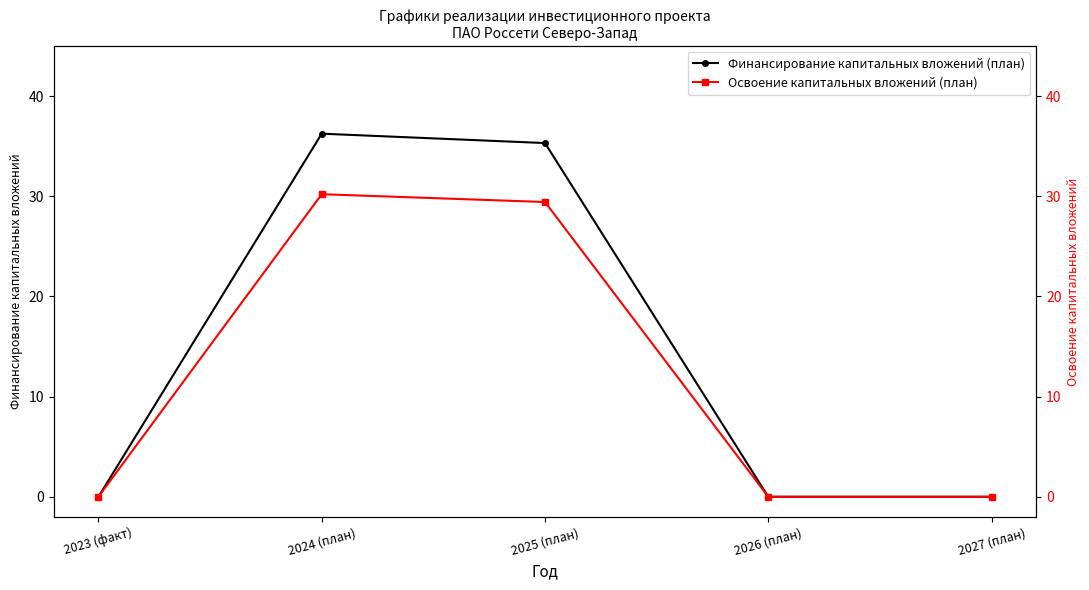

Which series has the widest spread of values?

Финансирование капитальных вложений (план)